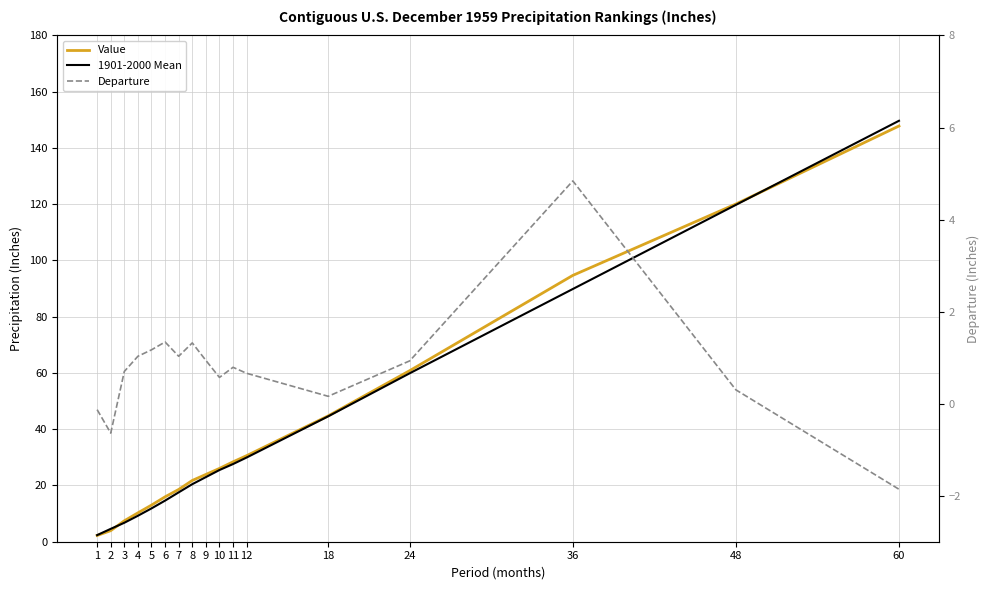

Is it true that Value equals 21.6 at 5?

False